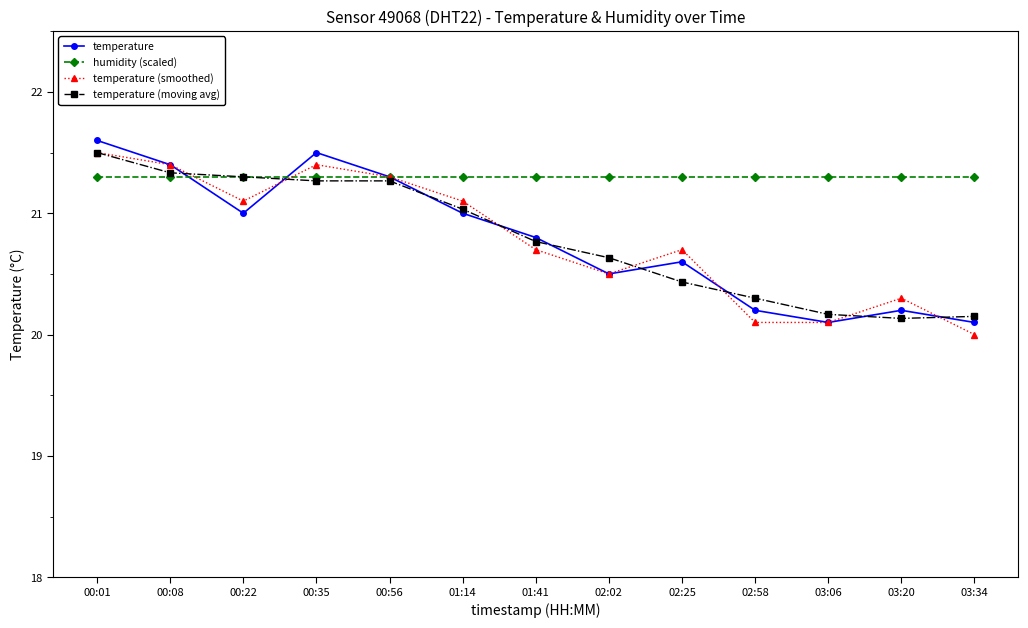

What position from the left is 03:20?

12